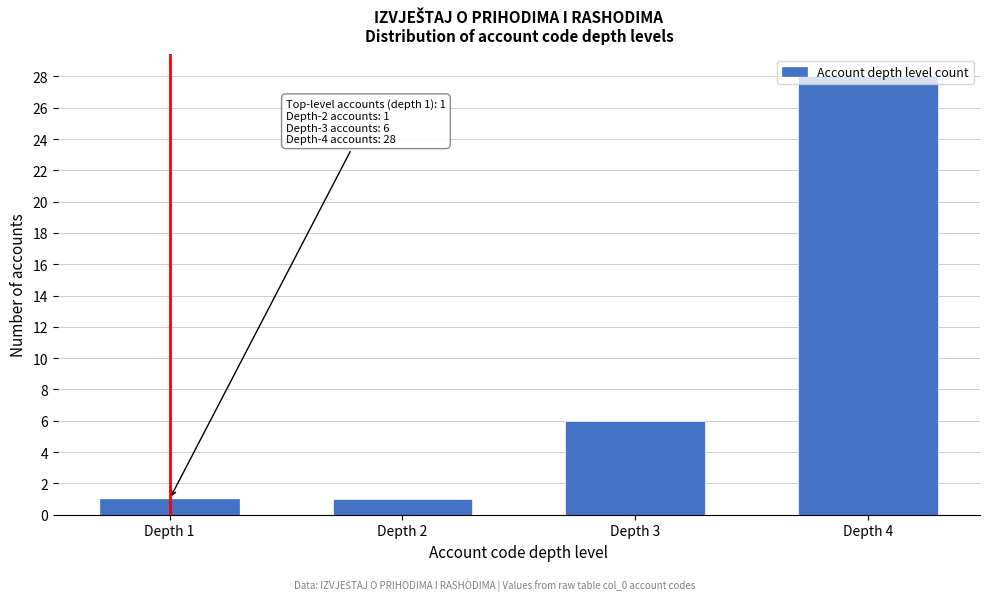

Read the value at Depth 4, to the nearest 10.

30